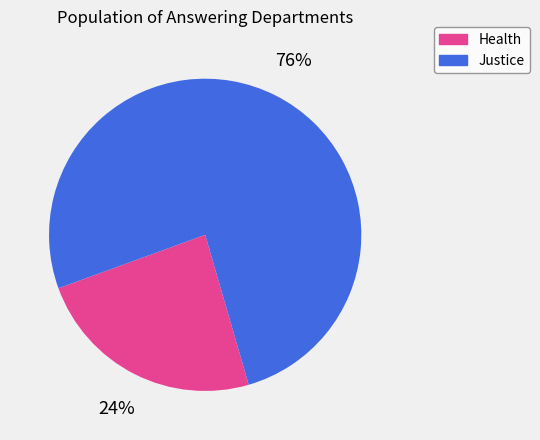

Between Health and Justice, which is larger?

Justice